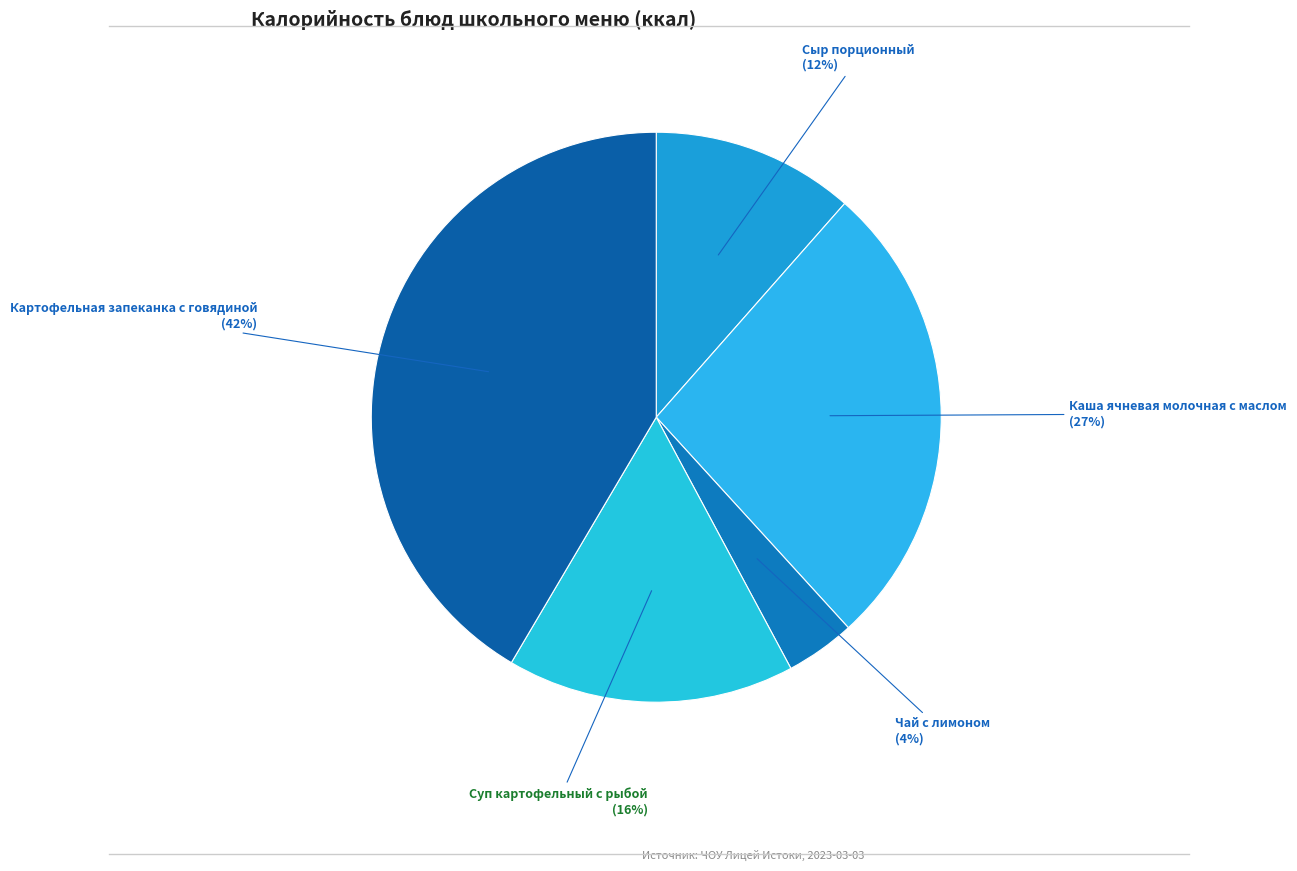

To the nearest percent, what portion does Картофельная запеканка с говядиной represent?

42%